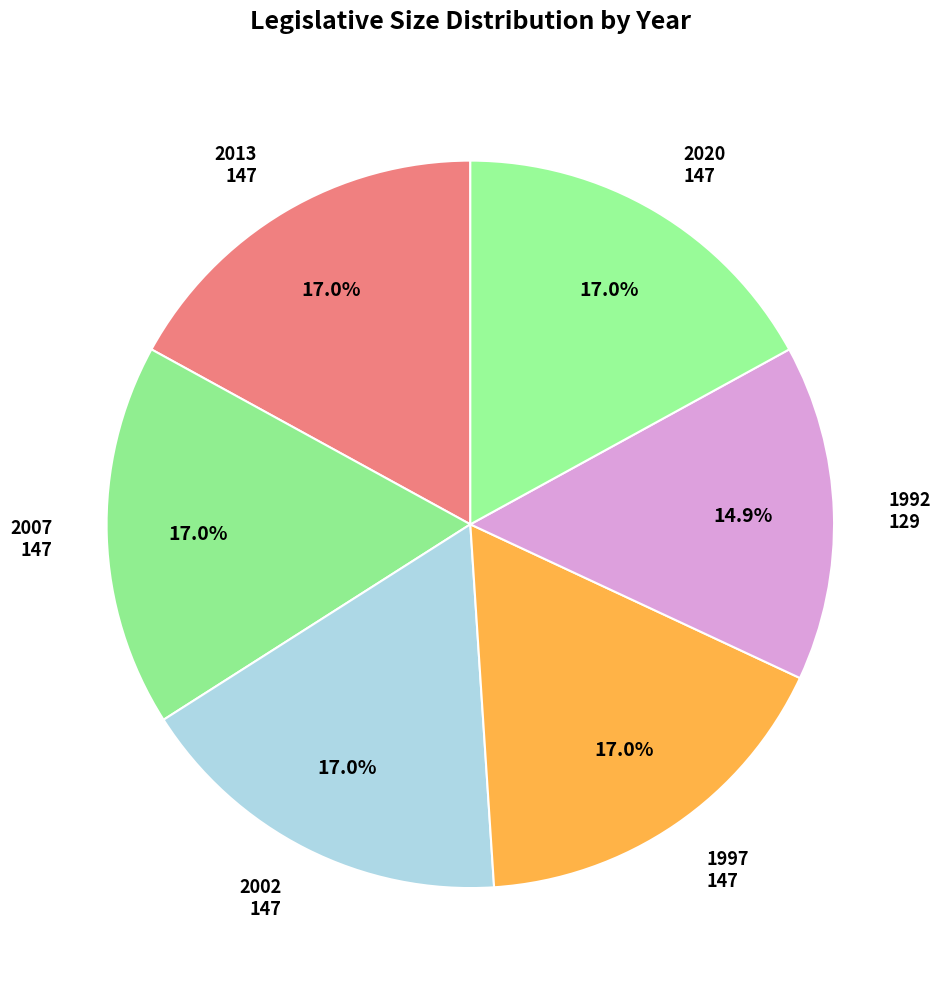

What is the smallest slice in the pie chart?

1992